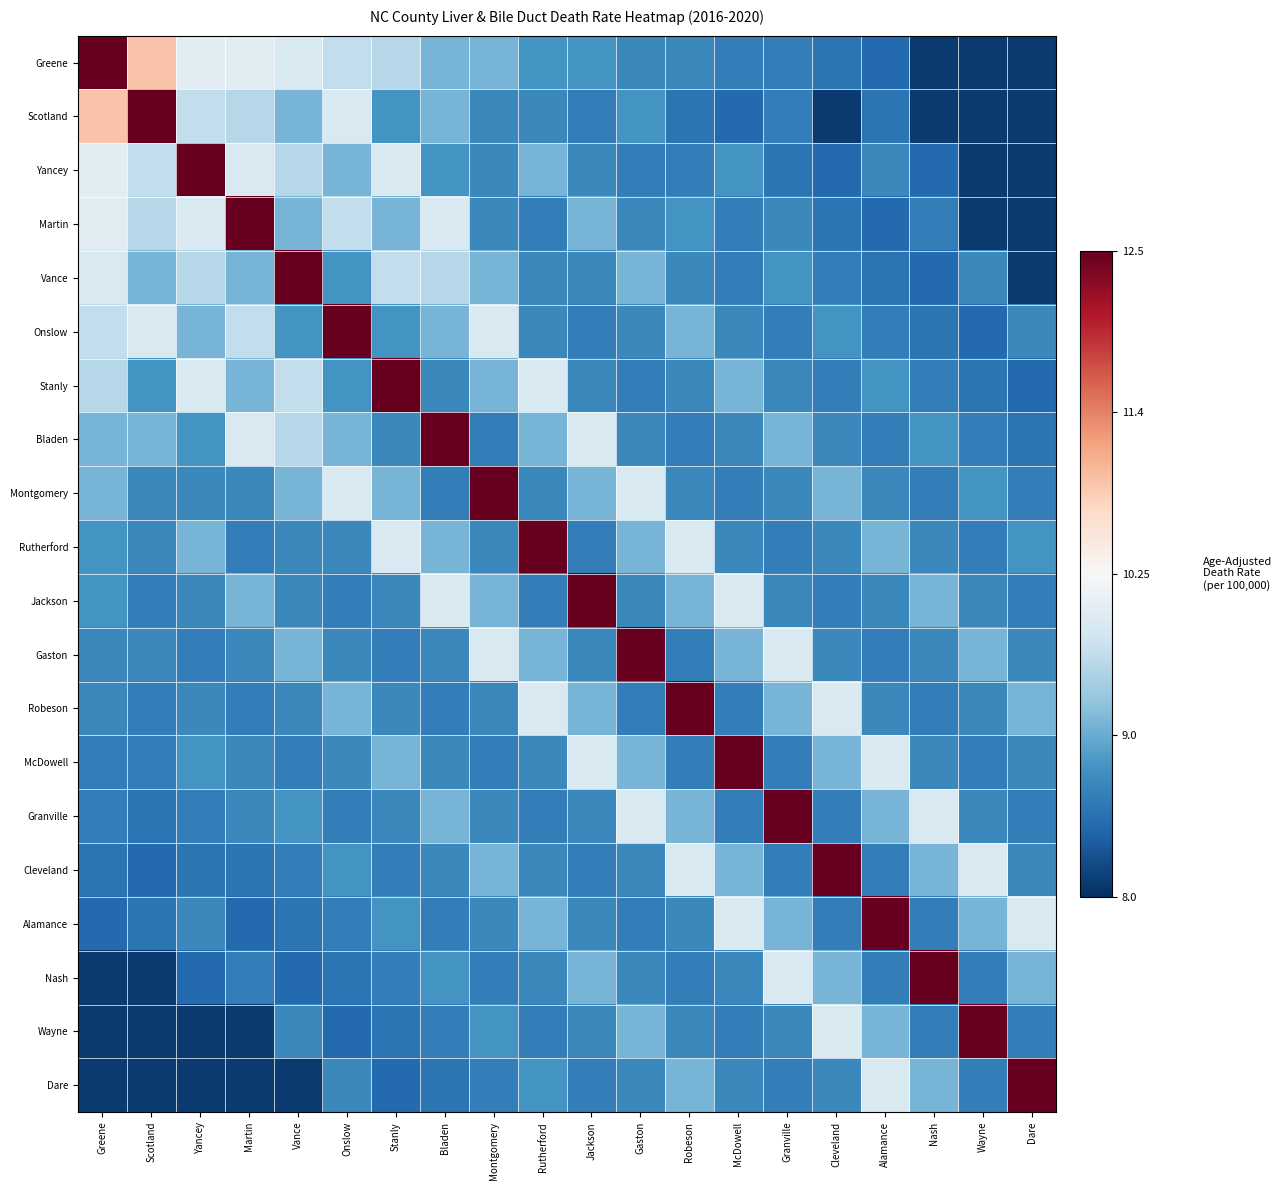

What is the total value across all series at Bladen?

-9.2